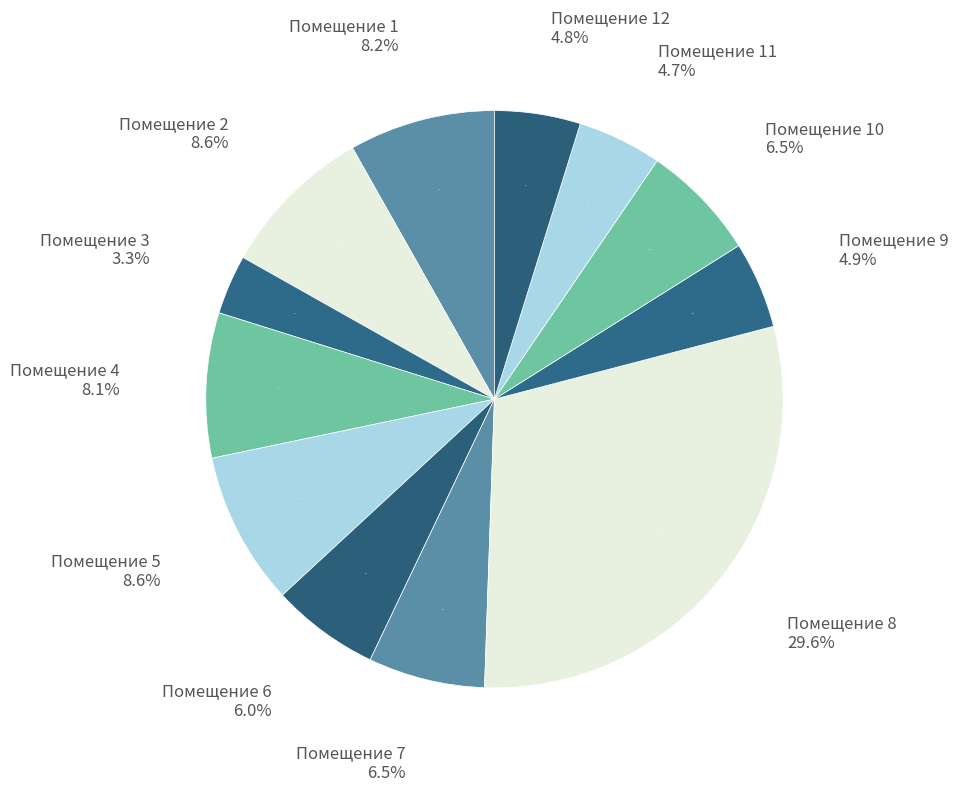

What is the change in value from 2 to 6?

-2371.2